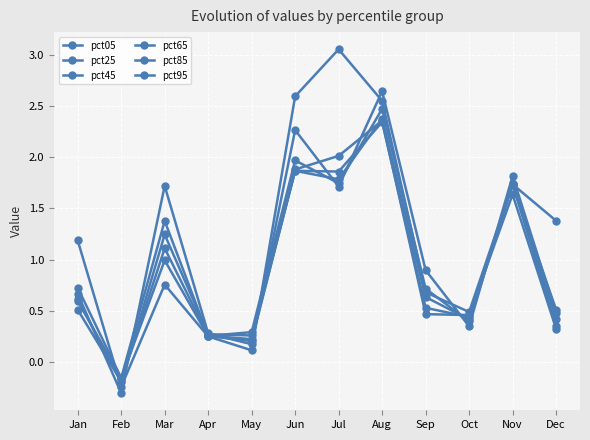

How many interior local peaks does the pct25 series have?

3